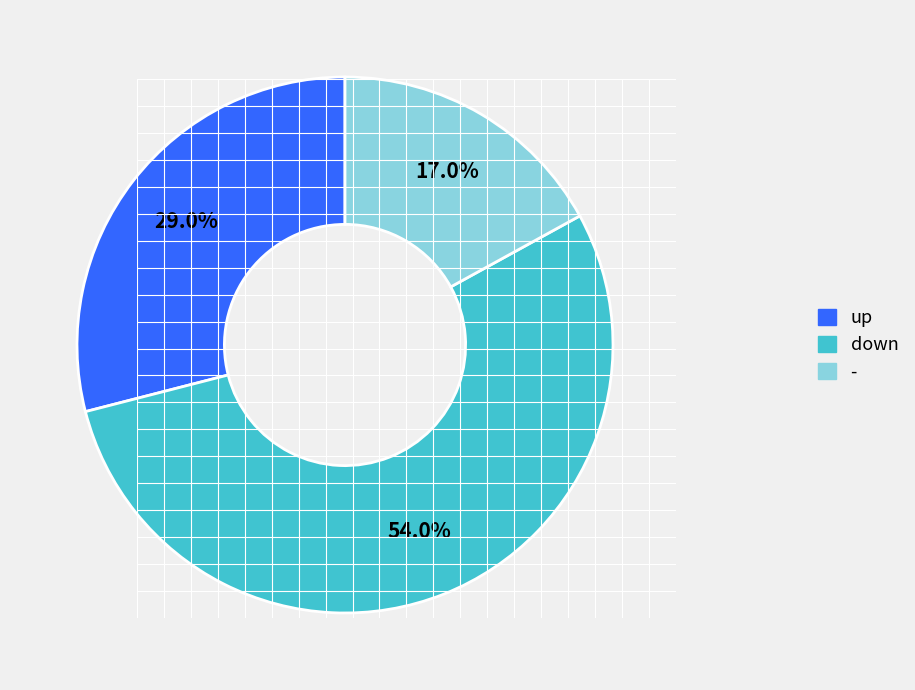

Is it true that up is 29% of the pie?

True